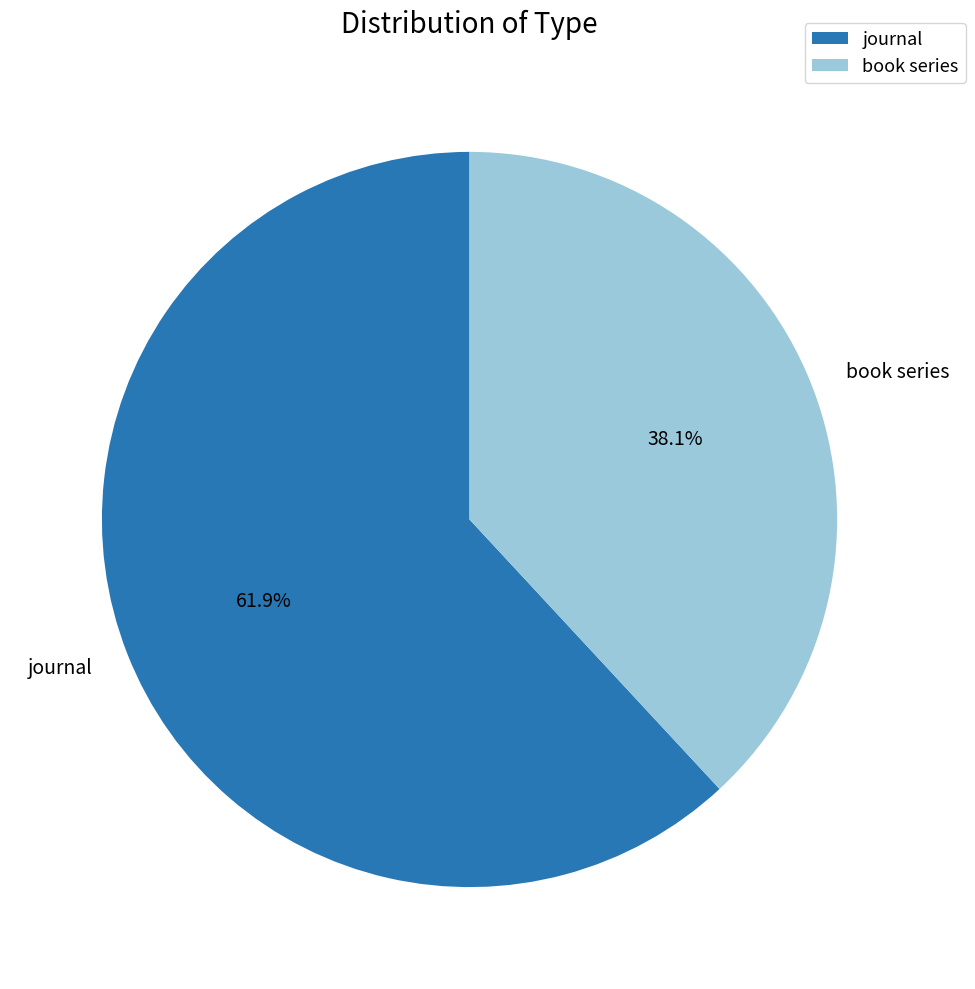

Count the number of slices in the pie.

2